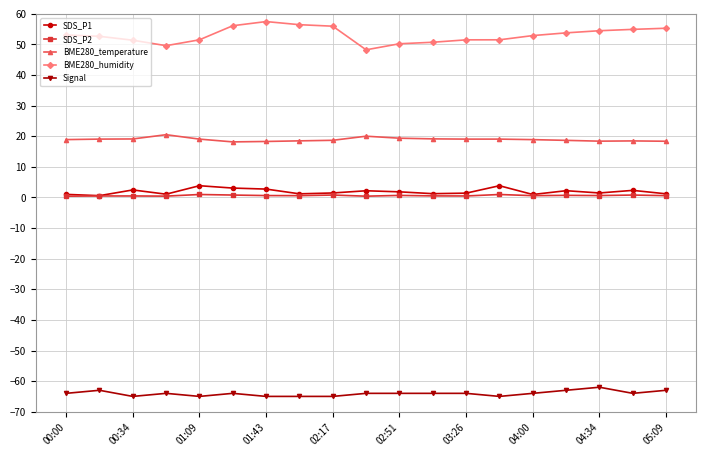

What is the highest value of the BME280_temperature series?

20.5